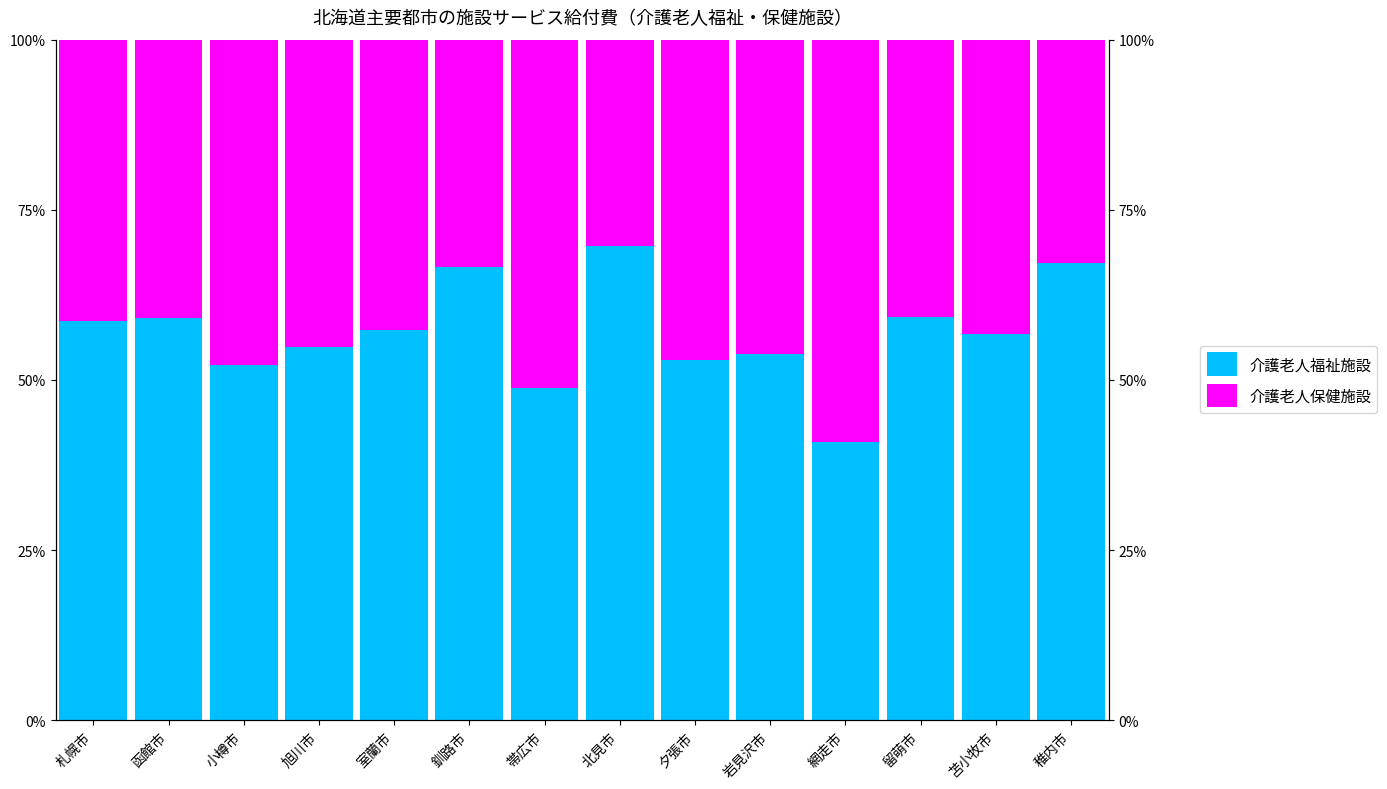

Reading left to right, transcribe all the data shown in this chart.

介護老人福祉施設: 札幌市=58.7	函館市=59.1	小樽市=52.1	旭川市=54.9	室蘭市=57.4	釧路市=66.6	帯広市=48.8	北見市=69.7	夕張市=53.0	岩見沢市=53.8	網走市=40.9	留萌市=59.3	苫小牧市=56.7	稚内市=67.2
介護老人保健施設: 札幌市=41.3	函館市=40.9	小樽市=47.9	旭川市=45.1	室蘭市=42.6	釧路市=33.4	帯広市=51.2	北見市=30.3	夕張市=47.0	岩見沢市=46.2	網走市=59.1	留萌市=40.7	苫小牧市=43.3	稚内市=32.8